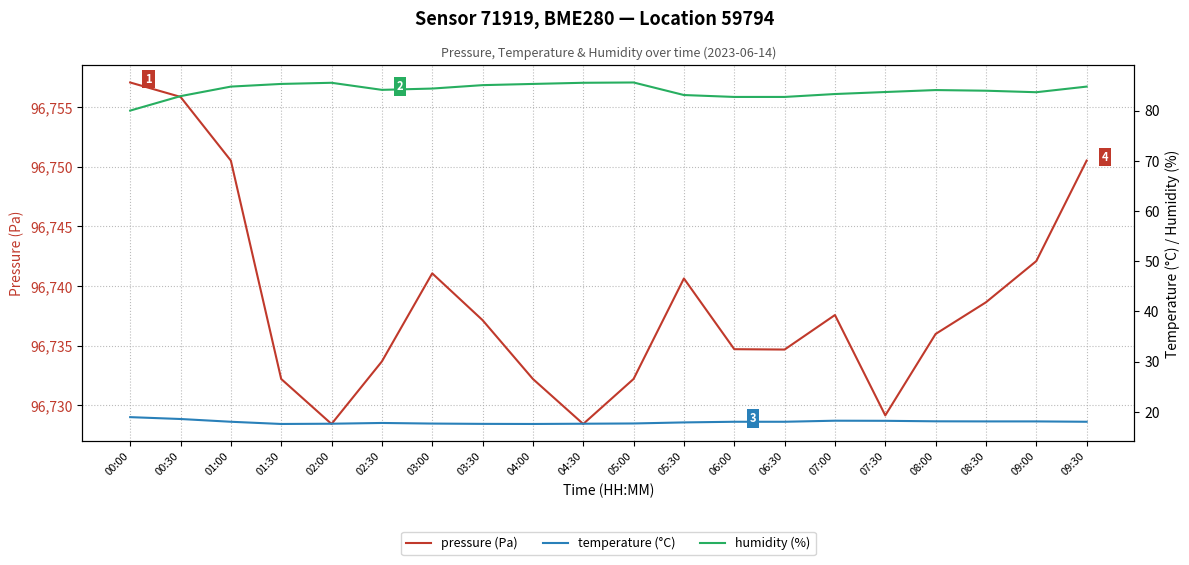

What is the spread (max minus min) of values at 06:30?

96716.7